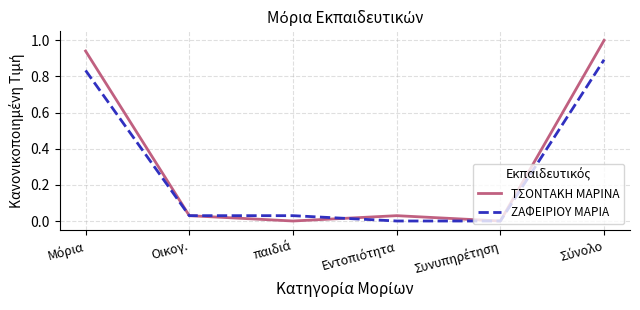

Which series has the largest range (max minus min)?

ΤΣΟΝΤΑΚΗ ΜΑΡΙΝΑ